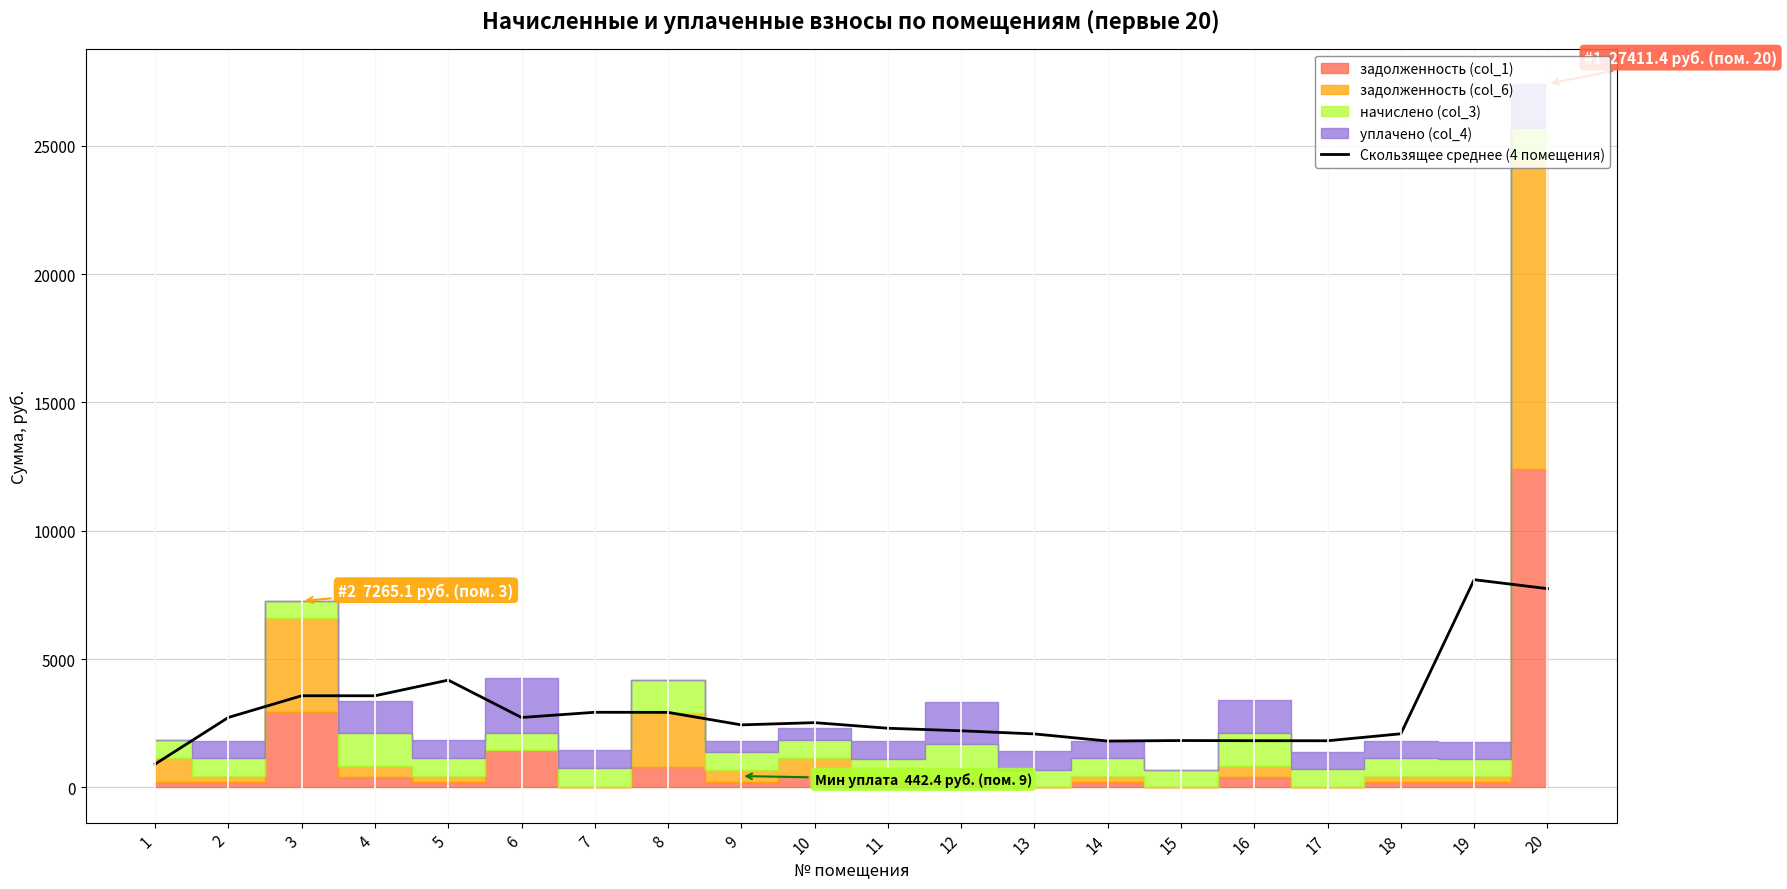

What is the average value?

3014.5